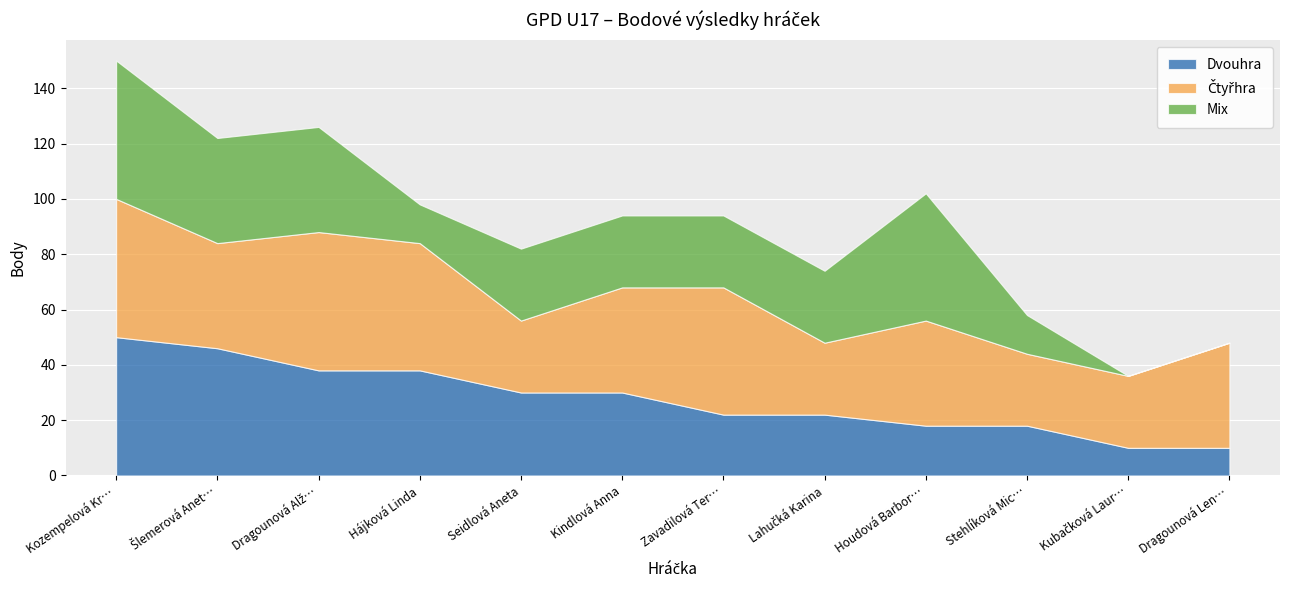

Rank the series at Houdová Barbora from lowest to highest value.

Dvouhra, Čtyřhra, Mix